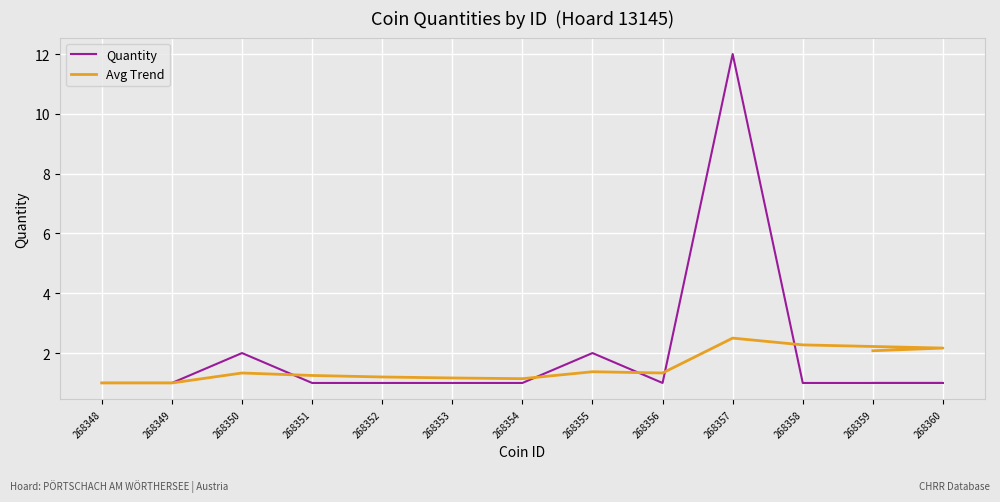

True or false: Avg Trend and Quantity intersect in this chart.

True